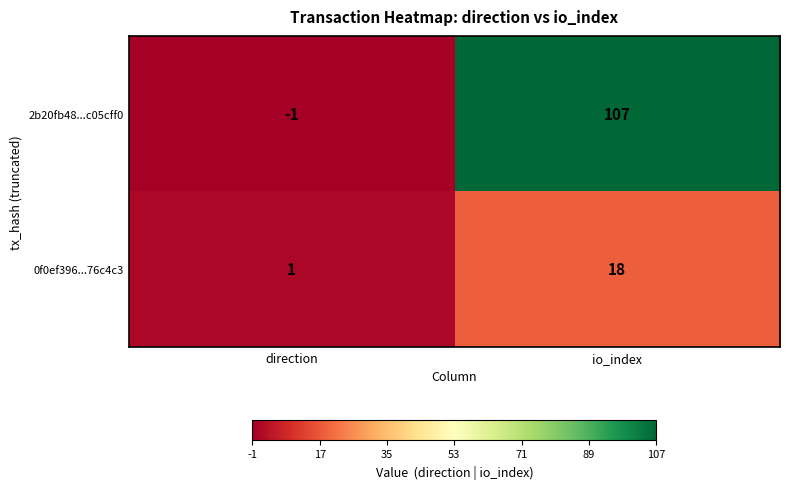

How many values in the 0f0ef396...76c4c3 series are below 18?

1